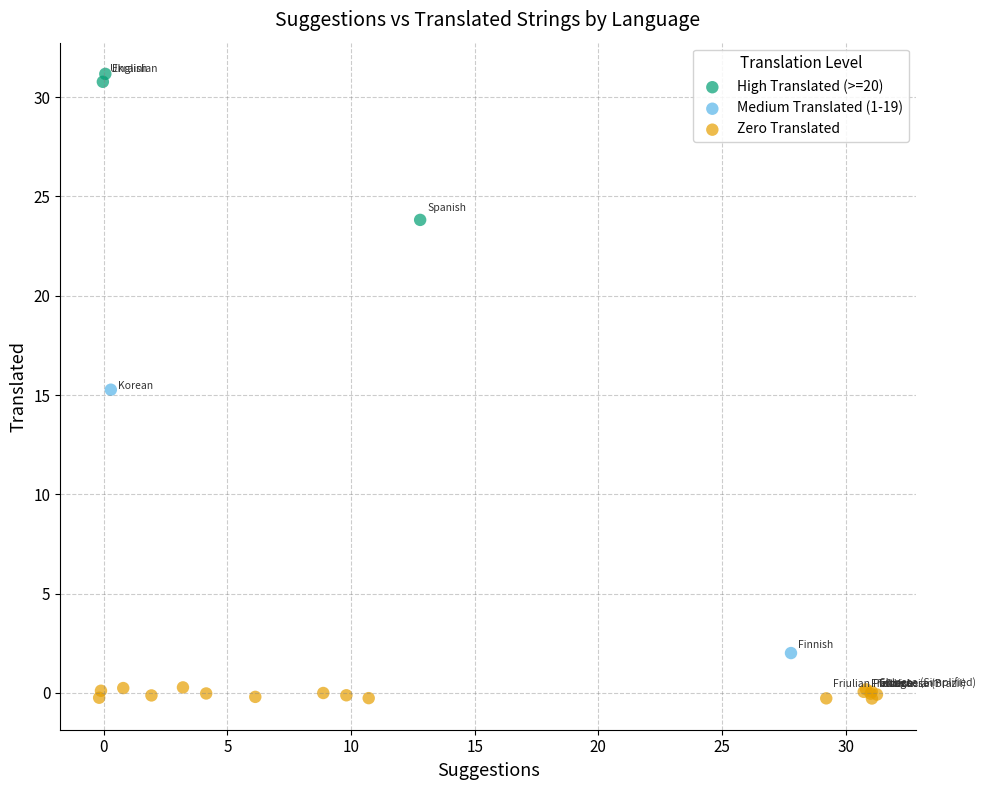

What are all the series names shown in the legend?

High Translated (>=20), Medium Translated (1-19), Zero Translated